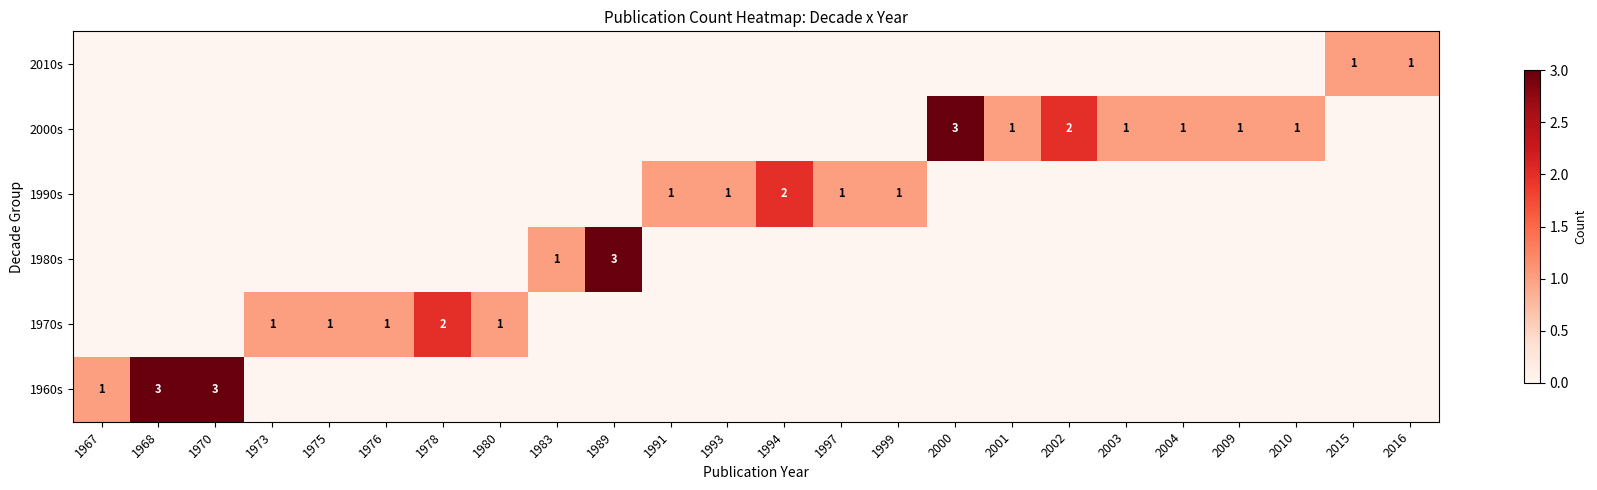

Is it true that 1990s equals 2 at 1994?

True